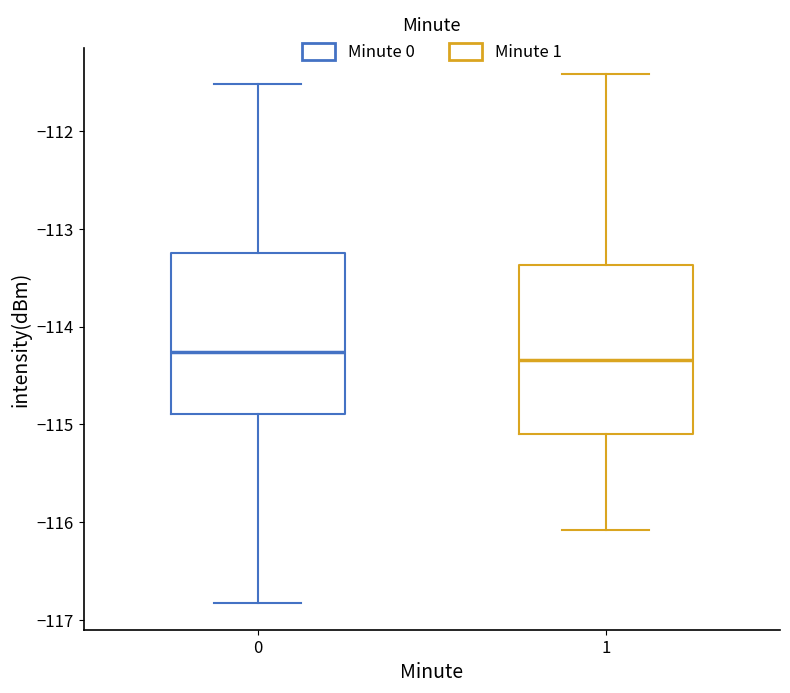

Reading left to right, transcribe this box plot: for each box, give where its median line is, the range the box spans, and where its two whiskers end, as read against the y-axis. The values are not printed on the chart, so give them approximately, as read against the axis.

0: median -114.3, box -114.9 to -113.2, whiskers -116.8 to -111.5
1: median -114.3, box -115.1 to -113.4, whiskers -116.1 to -111.4